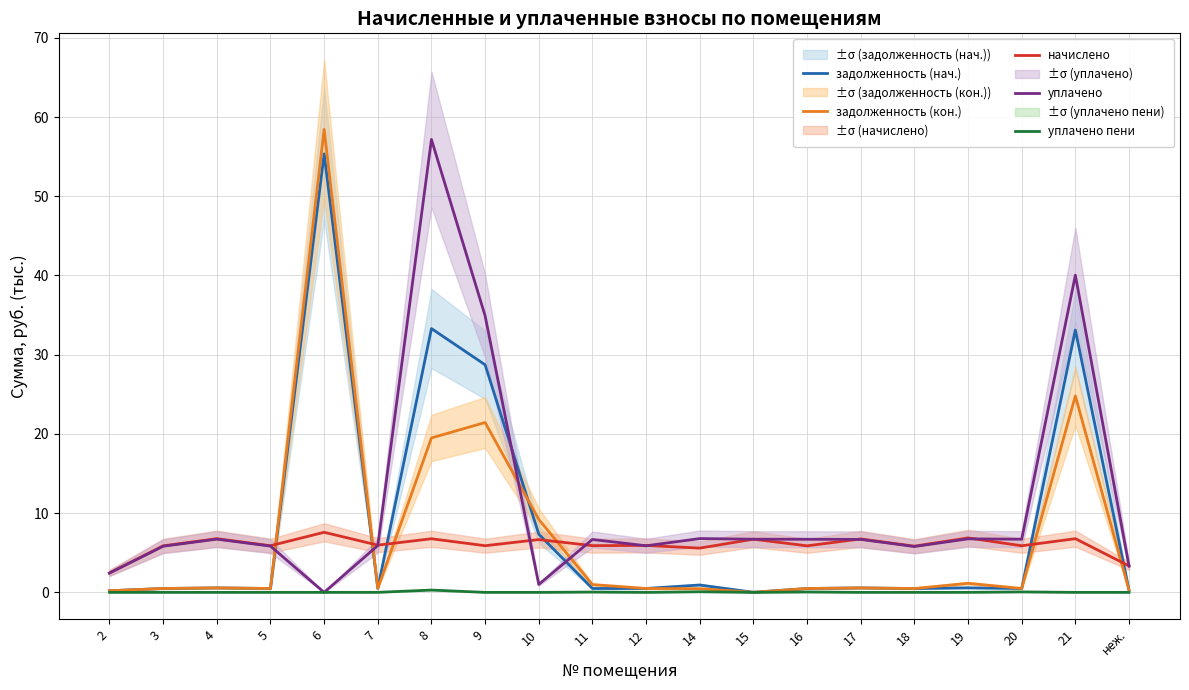

Is the value of начислено at 18 greater than the value of задолженность (нач.) at 19?

Yes